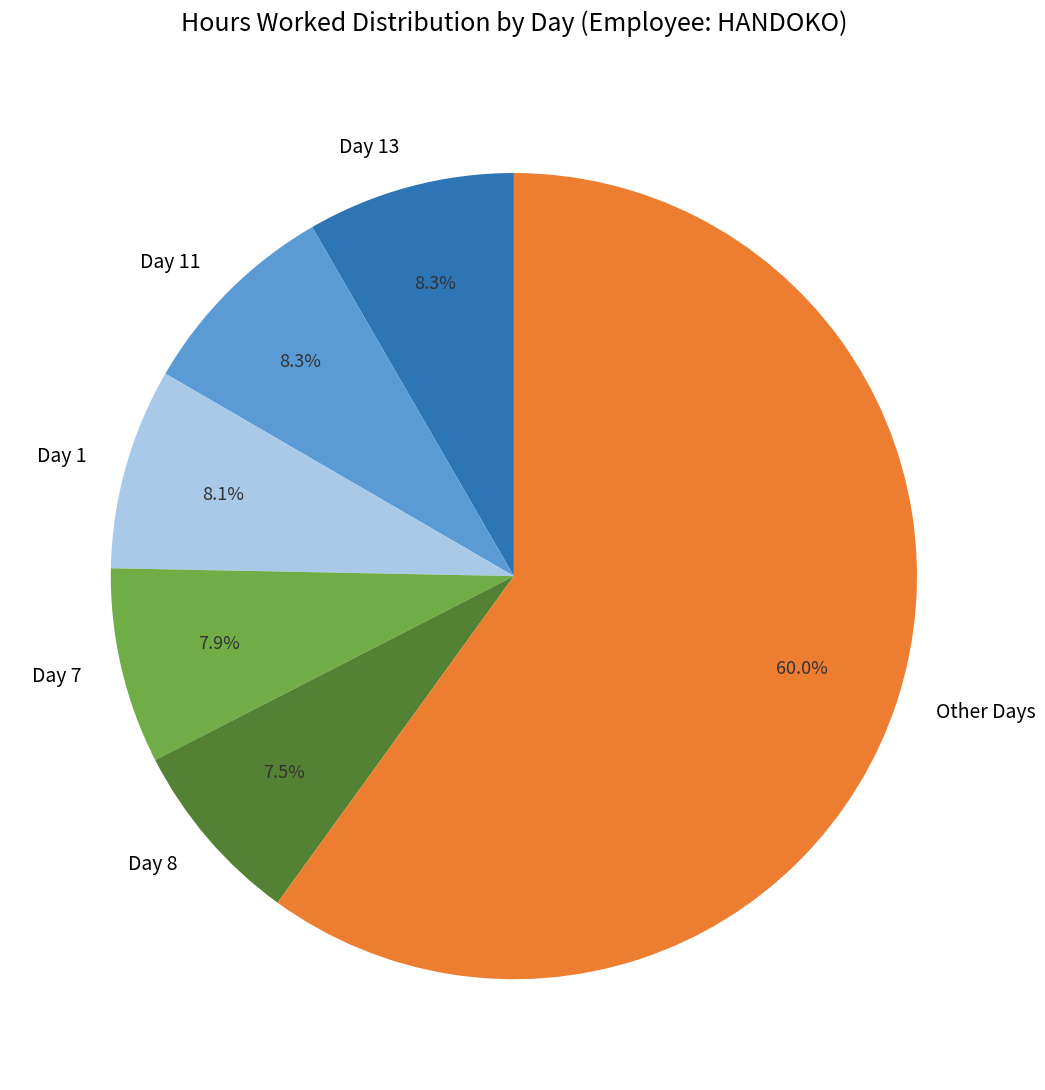

Which category has the biggest portion of the pie?

Other Days